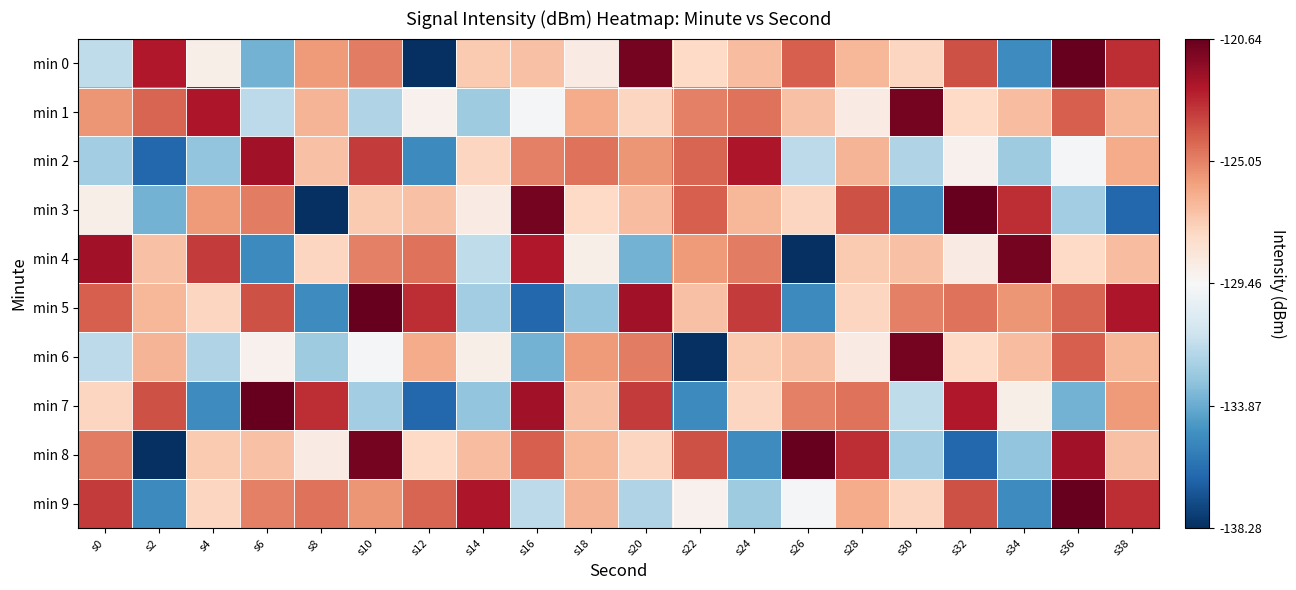

Reading right to left, transcribe all the data shown in this chart.

min 0: s38=-123.0	s36=-120.6	s34=-135.0	s32=-123.9	s30=-127.6	s28=-126.5	s26=-124.2	s24=-126.7	s22=-127.7	s20=-121.0	s18=-128.7	s16=-126.8	s14=-127.1	s12=-138.3	s10=-124.9	s8=-125.7	s6=-133.6	s4=-128.9	s2=-122.4	s0=-131.7
min 1: s38=-126.5	s36=-124.2	s34=-126.7	s32=-127.7	s30=-121.0	s28=-128.7	s26=-126.8	s24=-124.7	s22=-125.0	s20=-127.6	s18=-126.2	s16=-129.6	s14=-132.6	s12=-129.1	s10=-132.1	s8=-126.5	s6=-131.8	s4=-122.4	s2=-124.3	s0=-125.6
min 2: s38=-126.2	s36=-129.6	s34=-132.6	s32=-129.1	s30=-132.1	s28=-126.5	s26=-131.8	s24=-122.4	s22=-124.3	s20=-125.6	s18=-124.7	s16=-125.0	s14=-127.6	s12=-135.1	s10=-123.3	s8=-126.9	s6=-122.0	s4=-132.9	s2=-136.4	s0=-132.5
min 3: s38=-136.4	s36=-132.5	s34=-123.0	s32=-120.6	s30=-135.0	s28=-123.9	s26=-127.6	s24=-126.5	s22=-124.2	s20=-126.7	s18=-127.7	s16=-121.0	s14=-128.7	s12=-126.8	s10=-127.1	s8=-138.3	s6=-124.9	s4=-125.7	s2=-133.6	s0=-128.9
min 4: s38=-126.7	s36=-127.7	s34=-121.0	s32=-128.7	s30=-126.8	s28=-127.1	s26=-138.3	s24=-124.9	s22=-125.7	s20=-133.6	s18=-128.9	s16=-122.4	s14=-131.7	s12=-124.7	s10=-125.0	s8=-127.6	s6=-135.1	s4=-123.3	s2=-126.9	s0=-122.0
min 5: s38=-122.4	s36=-124.3	s34=-125.6	s32=-124.7	s30=-125.0	s28=-127.6	s26=-135.1	s24=-123.3	s22=-126.9	s20=-122.0	s18=-132.9	s16=-136.4	s14=-132.5	s12=-123.0	s10=-120.6	s8=-135.0	s6=-123.9	s4=-127.6	s2=-126.5	s0=-124.2
min 6: s38=-126.5	s36=-124.2	s34=-126.7	s32=-127.7	s30=-121.0	s28=-128.7	s26=-126.8	s24=-127.1	s22=-138.3	s20=-124.9	s18=-125.7	s16=-133.6	s14=-128.9	s12=-126.2	s10=-129.6	s8=-132.6	s6=-129.1	s4=-132.1	s2=-126.5	s0=-131.8
min 7: s38=-125.7	s36=-133.6	s34=-128.9	s32=-122.4	s30=-131.7	s28=-124.7	s26=-125.0	s24=-127.6	s22=-135.1	s20=-123.3	s18=-126.9	s16=-122.0	s14=-132.9	s12=-136.4	s10=-132.5	s8=-123.0	s6=-120.6	s4=-135.0	s2=-123.9	s0=-127.6
min 8: s38=-126.9	s36=-122.0	s34=-132.9	s32=-136.4	s30=-132.5	s28=-123.0	s26=-120.6	s24=-135.0	s22=-123.9	s20=-127.6	s18=-126.5	s16=-124.2	s14=-126.7	s12=-127.7	s10=-121.0	s8=-128.7	s6=-126.8	s4=-127.1	s2=-138.3	s0=-124.9
min 9: s38=-123.0	s36=-120.6	s34=-135.0	s32=-123.9	s30=-127.6	s28=-126.2	s26=-129.6	s24=-132.6	s22=-129.1	s20=-132.1	s18=-126.5	s16=-131.8	s14=-122.4	s12=-124.3	s10=-125.6	s8=-124.7	s6=-125.0	s4=-127.6	s2=-135.1	s0=-123.3